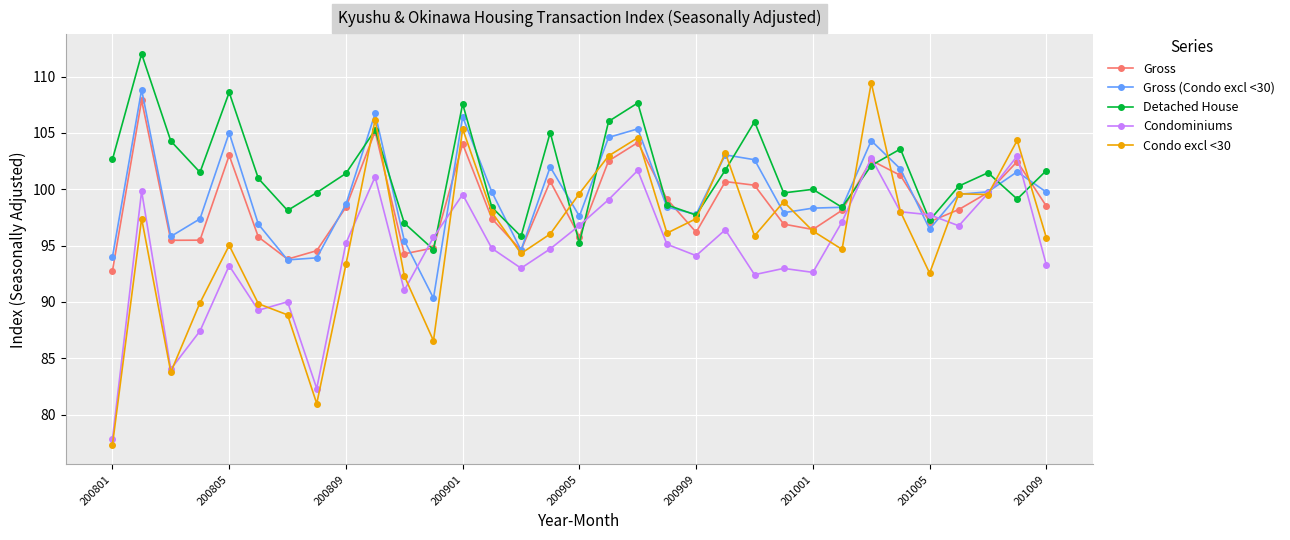

Which series has the largest total across all categories?

Detached House